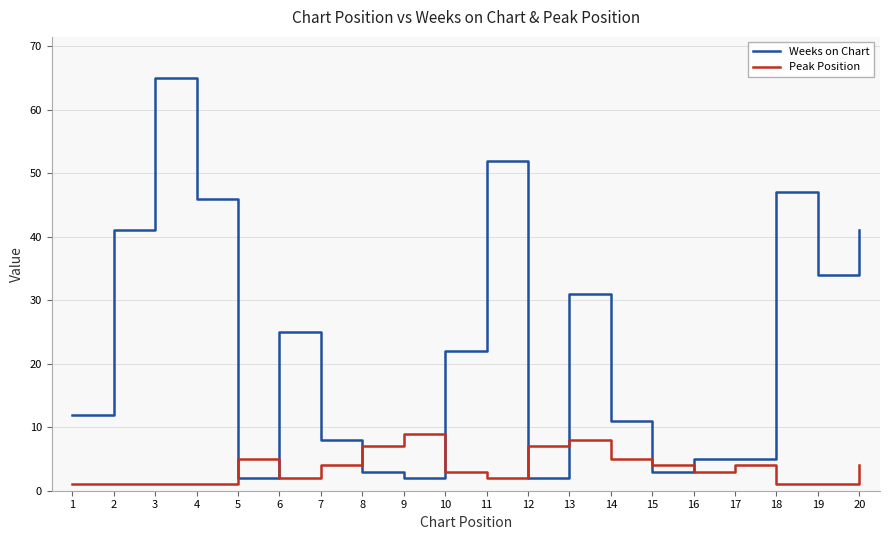

Reading left to right, extract all data points from this chart.

Weeks on Chart: 12	41	65	46	2	25	8	3	2	22	52	2	31	11	3	5	5	47	34	41
Peak Position: 1	1	1	1	5	2	4	7	9	3	2	7	8	5	4	3	4	1	1	4